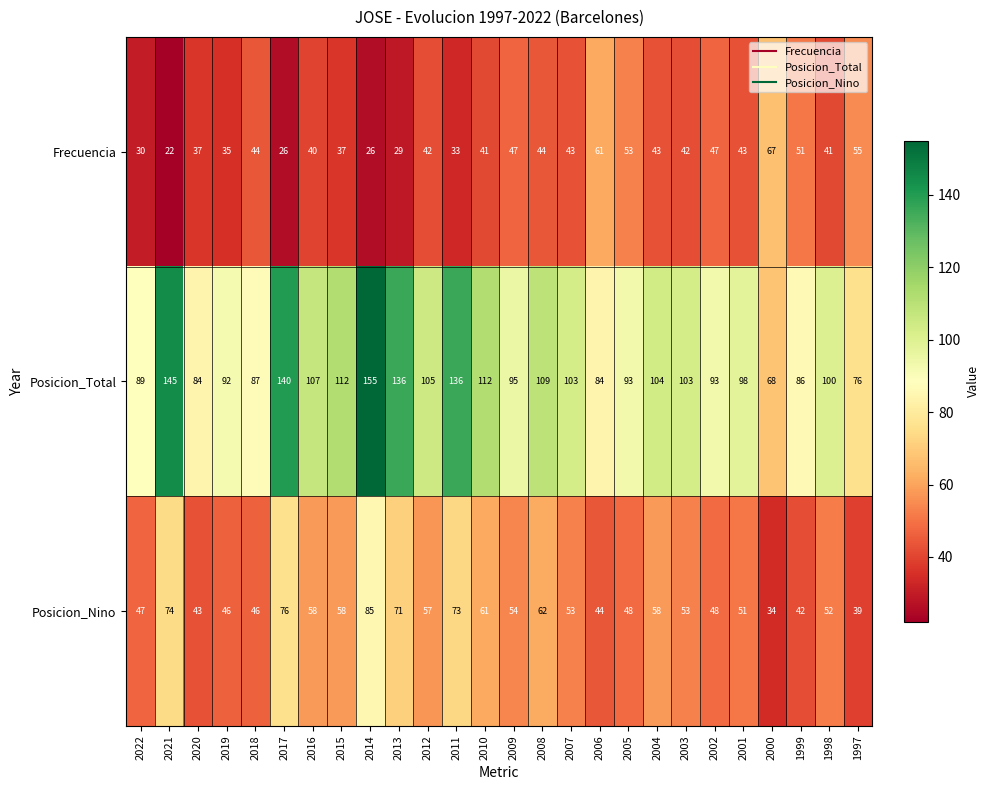

Which series has the largest total across all categories?

Posicion_Total